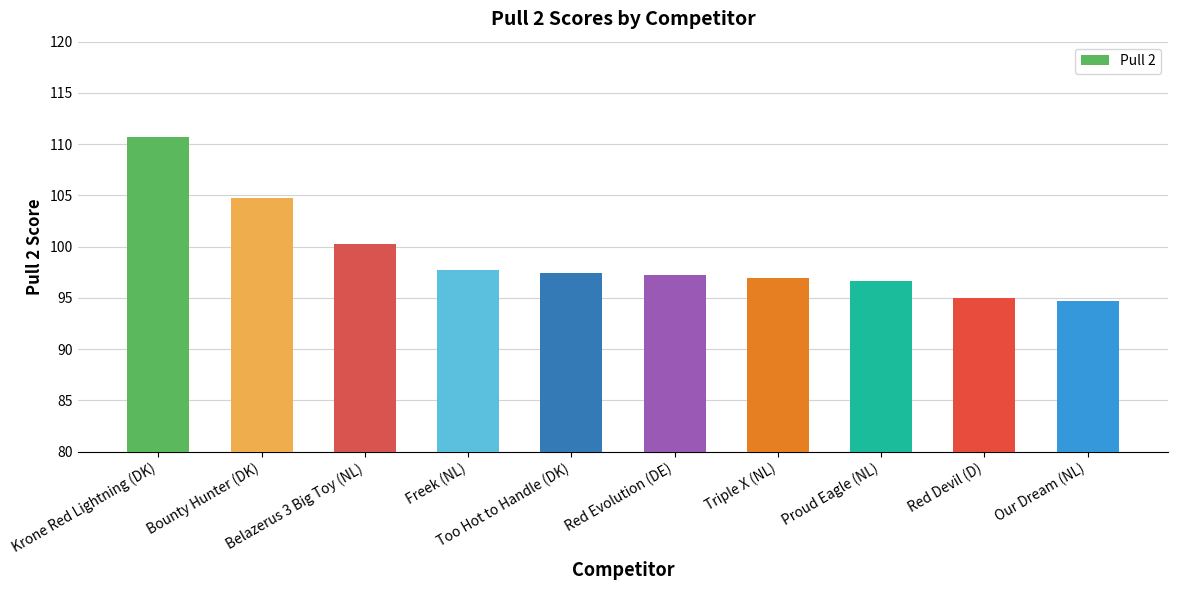

Reading left to right, what are all the values shown in this chart?

Krone Red Lightning (DK)=110.7	Bounty Hunter (DK)=104.7	Belazerus 3 Big Toy (NL)=100.3	Freek (NL)=97.7	Too Hot to Handle (DK)=97.5	Red Evolution (DE)=97.2	Triple X (NL)=96.9	Proud Eagle (NL)=96.6	Red Devil (D)=95.0	Our Dream (NL)=94.7